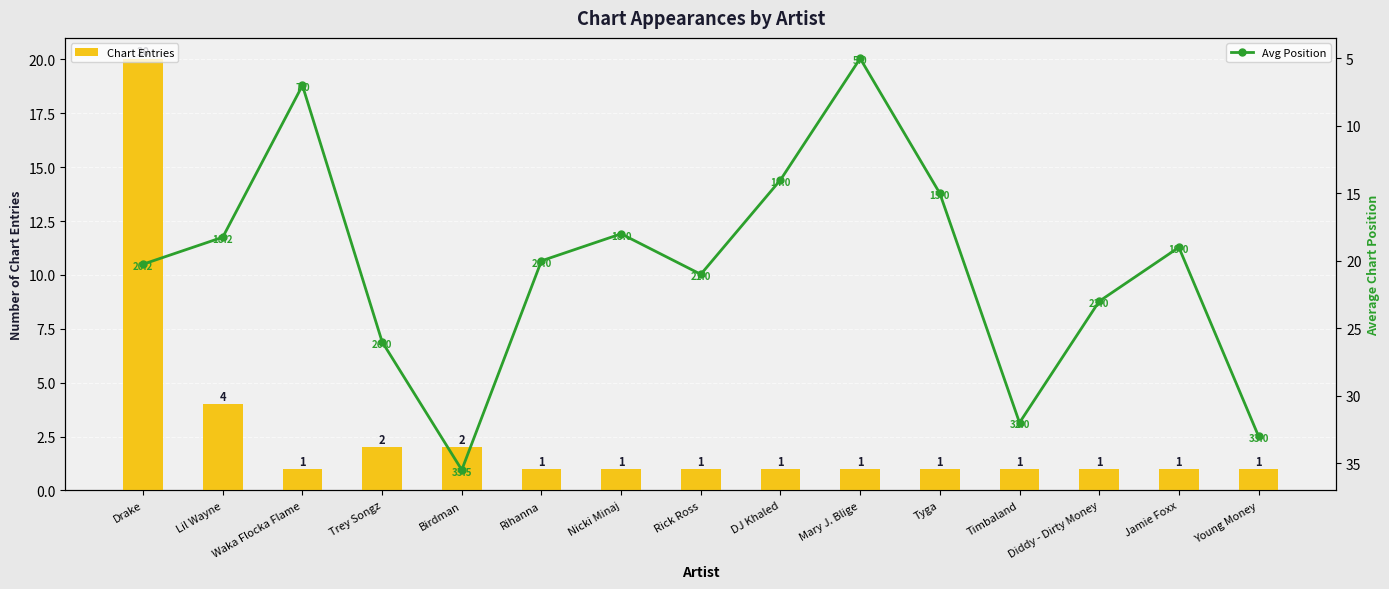

Rank the series at Birdman from highest to lowest value.

Avg Position, Chart Entries